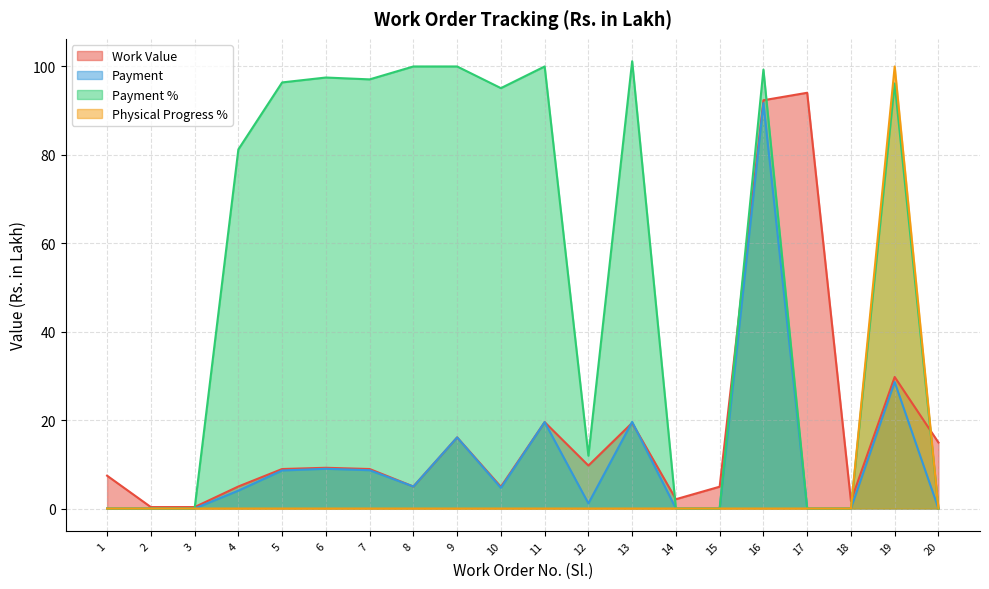

How many lines are shown in the chart?

4